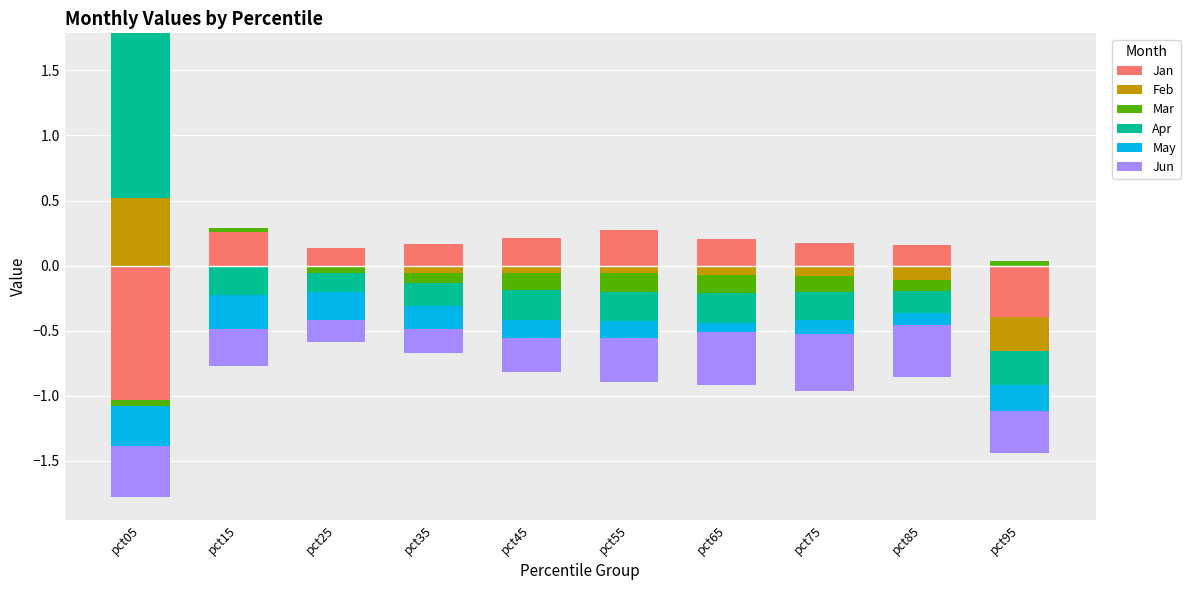

Which series has the widest spread of values?

Apr